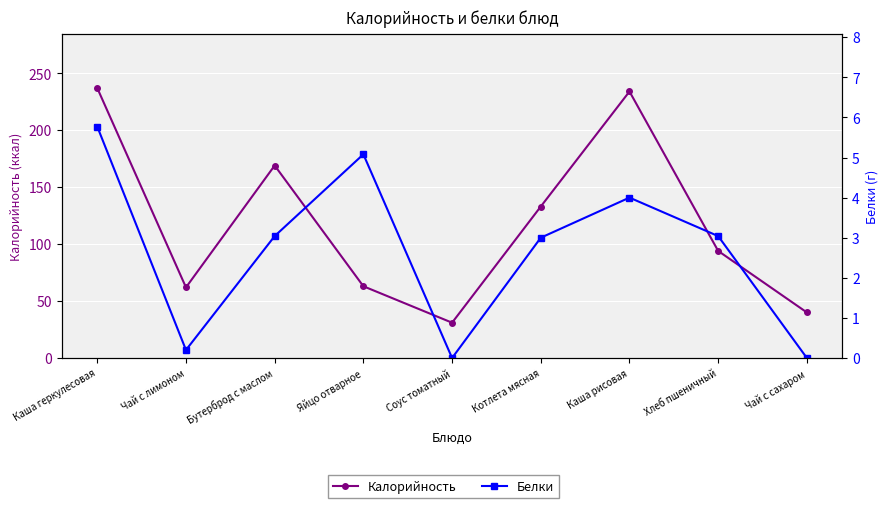

The value of Калорийность at Хлеб пшеничный is 94.0. True or false?

True